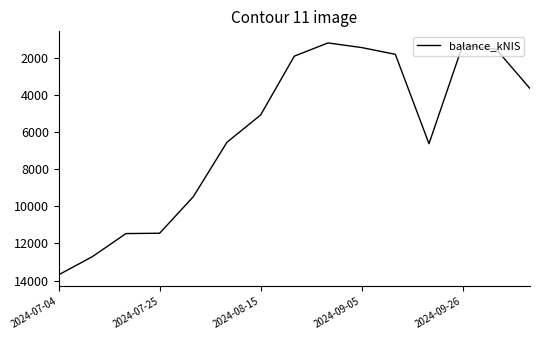

What is the maximum value shown in the chart?

13686.9